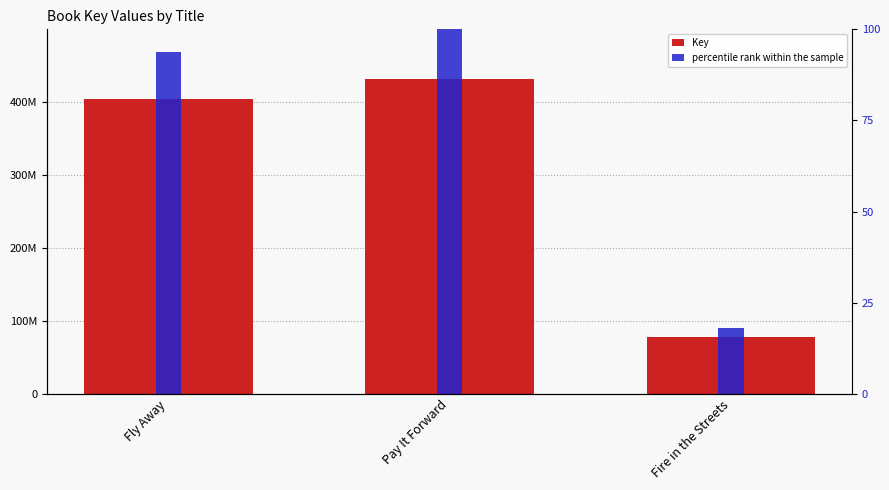

What is the difference between the maximum and minimum values in the Key series?

352846107.0